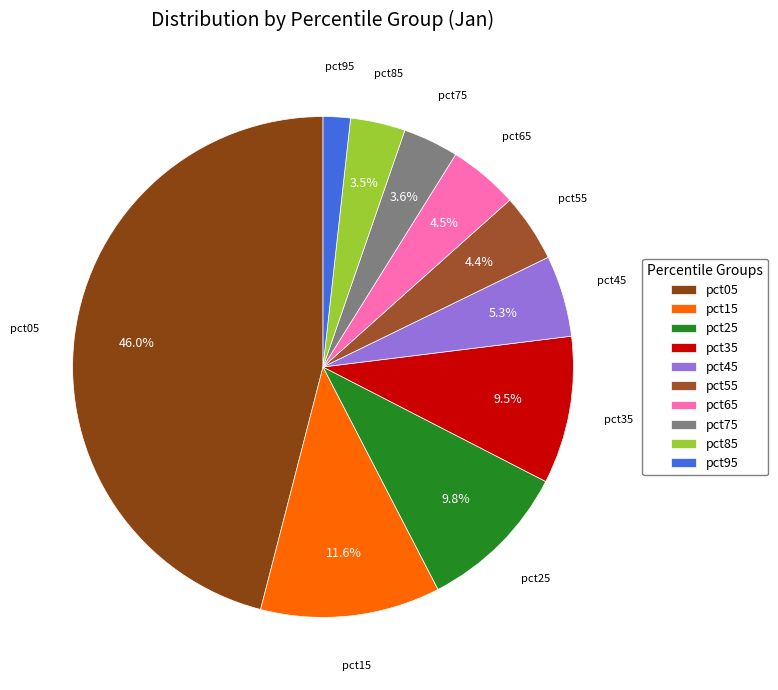

To the nearest percent, what is the difference between the largest and smallest slice percentages?

44%